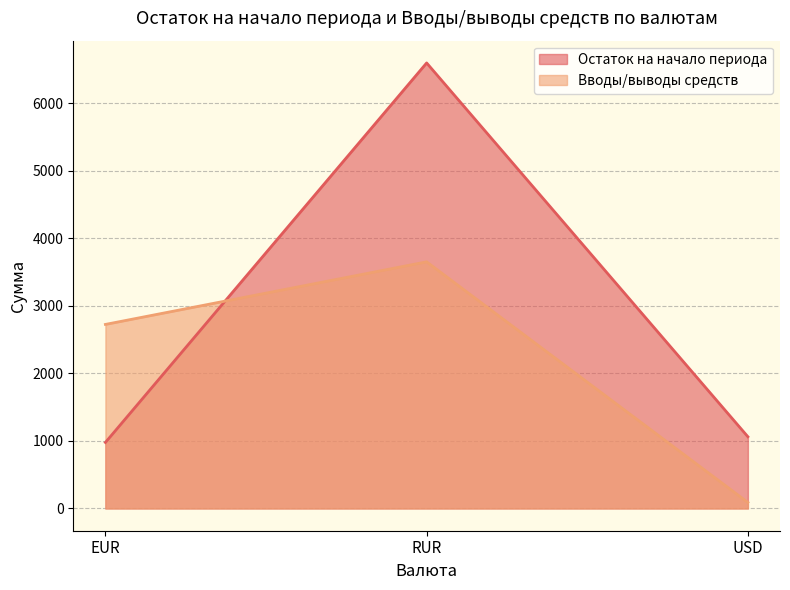

How many lines are shown in the chart?

2